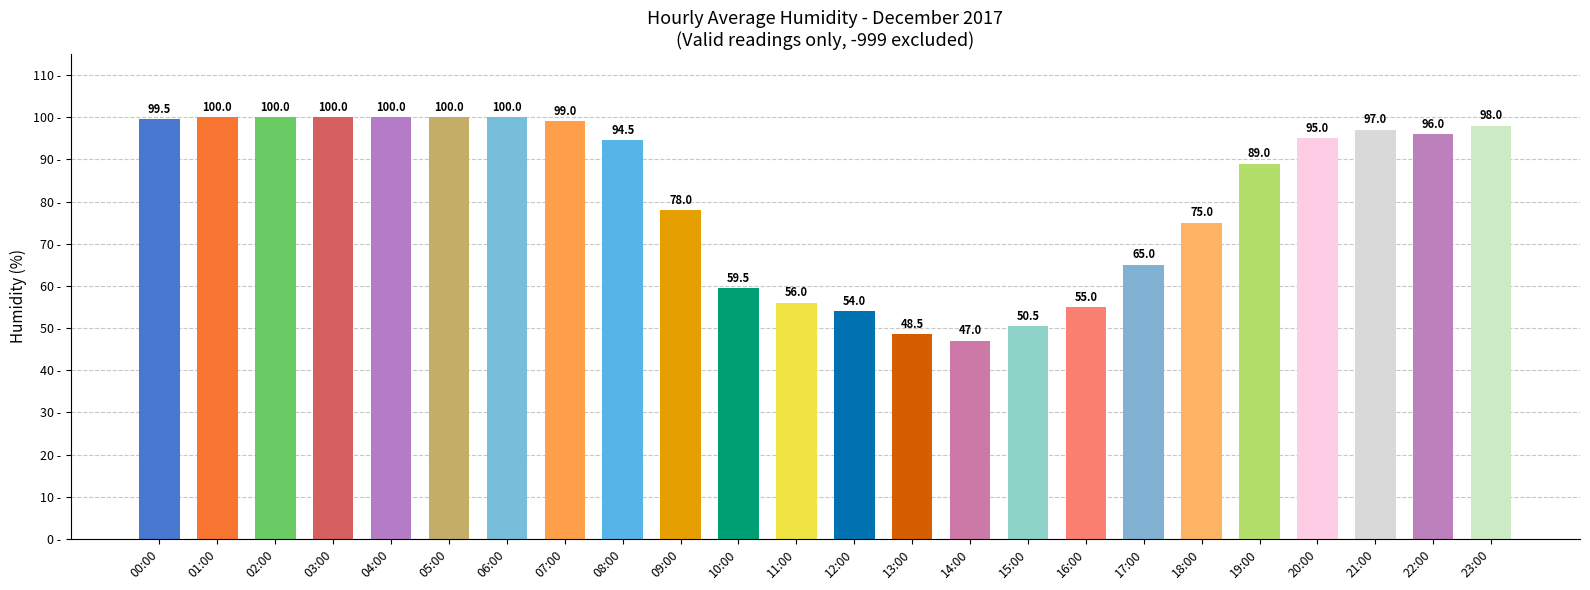

True or false: the data shows 88.0 at 10:00.

False